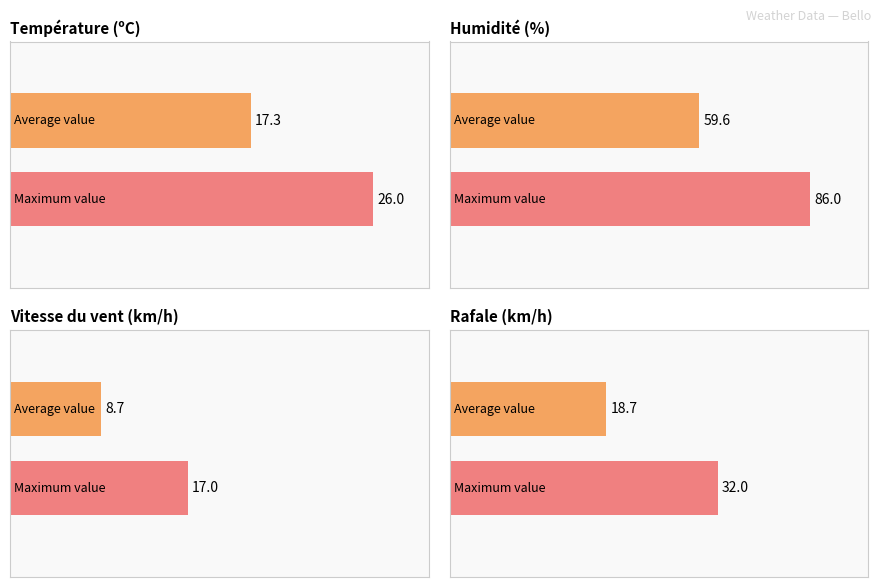

Which series has the largest total across all categories?

Humidité (%)